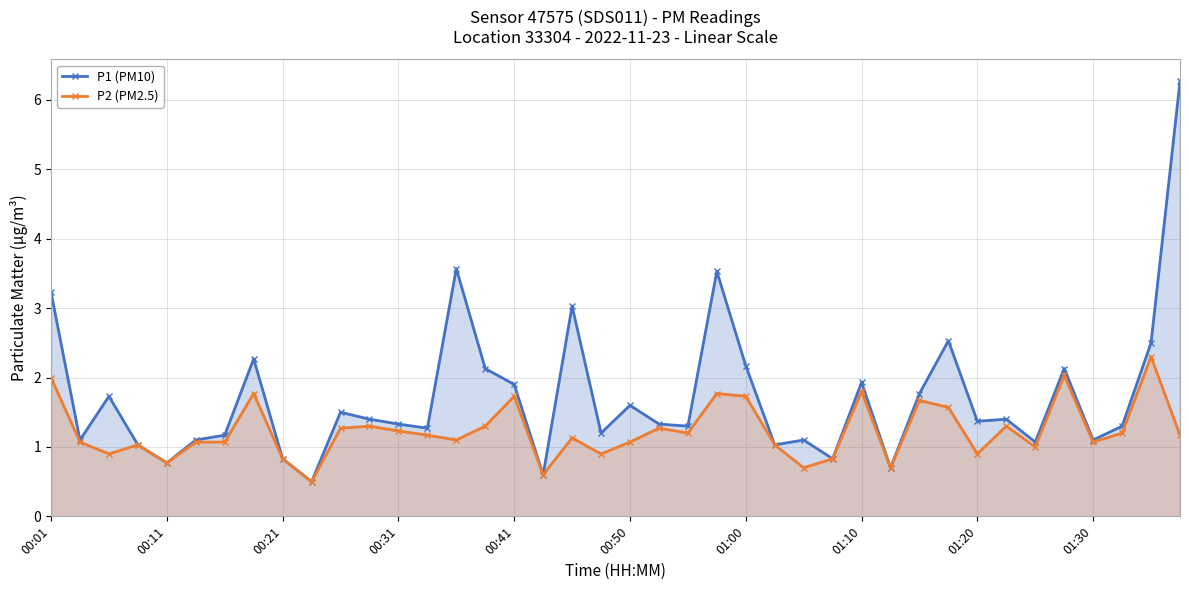

What is the average value of the P2 (PM2.5) series?

1.2